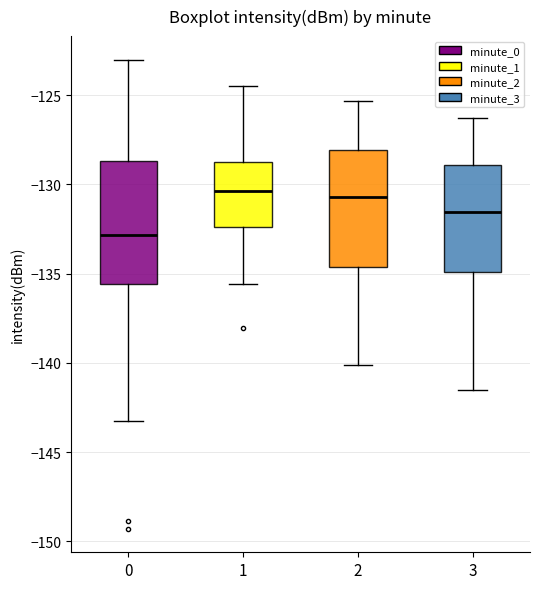

Reading left to right, read every box against the y-axis: the position of its median line, the range the box covers, and the ends of its whiskers. The values are not printed on the chart, so give them approximately, as read against the axis.

0: median -133.0, box -135.5 to -128.5, whiskers -143.5 to -123.0
1: median -130.5, box -132.5 to -128.5, whiskers -135.5 to -124.5
2: median -130.5, box -134.5 to -128.0, whiskers -140.0 to -125.5
3: median -131.5, box -135.0 to -129.0, whiskers -141.5 to -126.5